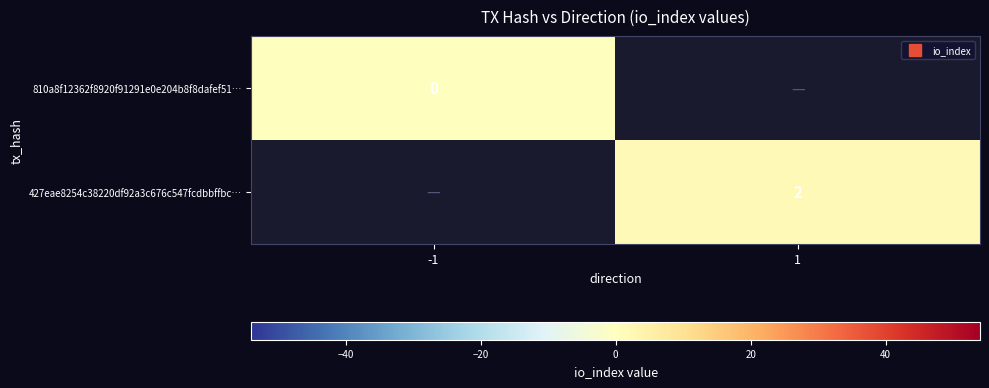

List the labels in order of 427eae8254c38220df92a3c676c547fcdbbffbc… value, largest first.

-1, 1